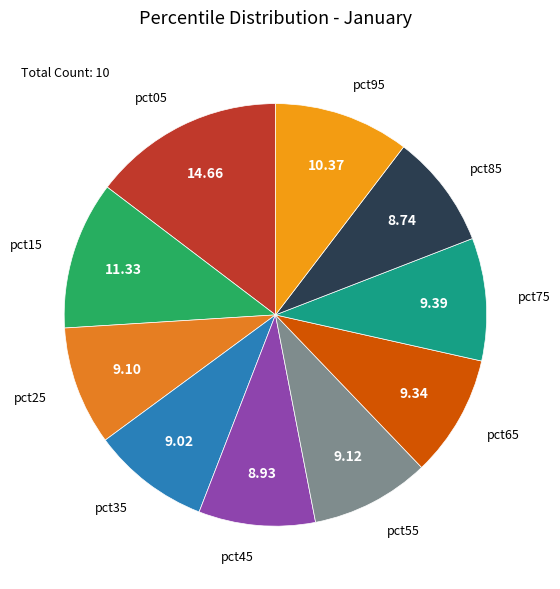

Do pct65 and pct15 together represent more than half of the pie?

No